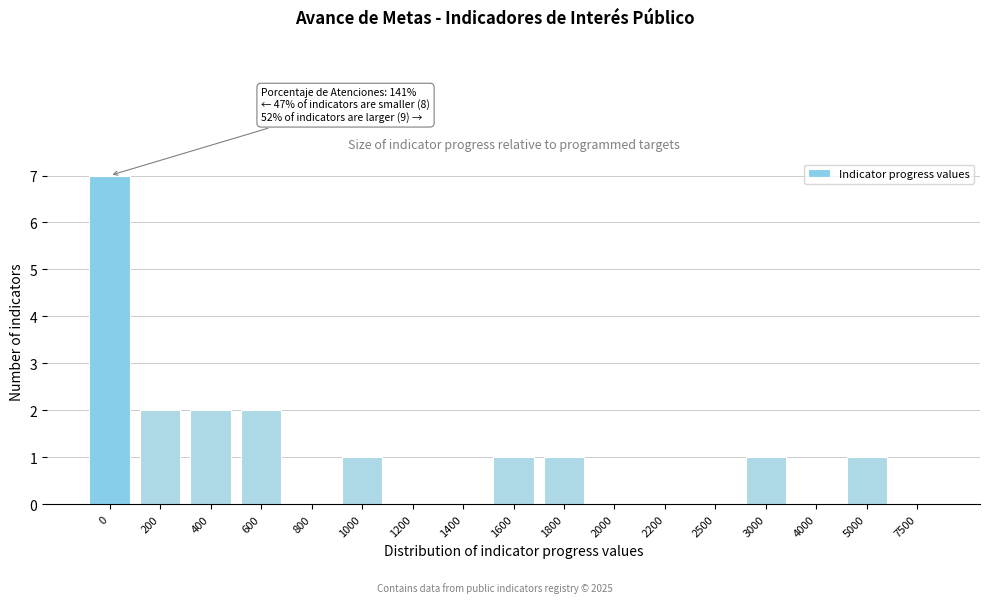

Reading left to right, list all the values displayed in this chart.

0=7	200=2	400=2	600=2	800=0	1000=1	1200=0	1400=0	1600=1	1800=1	2000=0	2200=0	2500=0	3000=1	4000=0	5000=1	7500=0